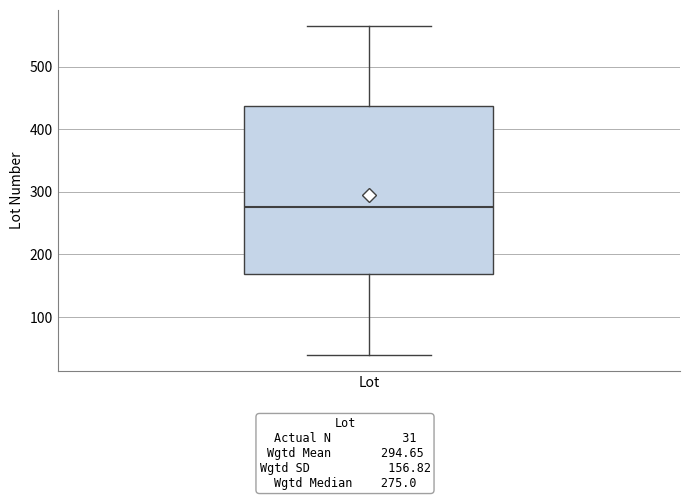

Transcribe this box plot: give where the median line is, the range the box spans, and where the two whiskers end, as read against the y-axis. The values are not printed on the chart, so give them approximately, as read against the axis.

median 280, box 170 to 440, whiskers 40 to 560